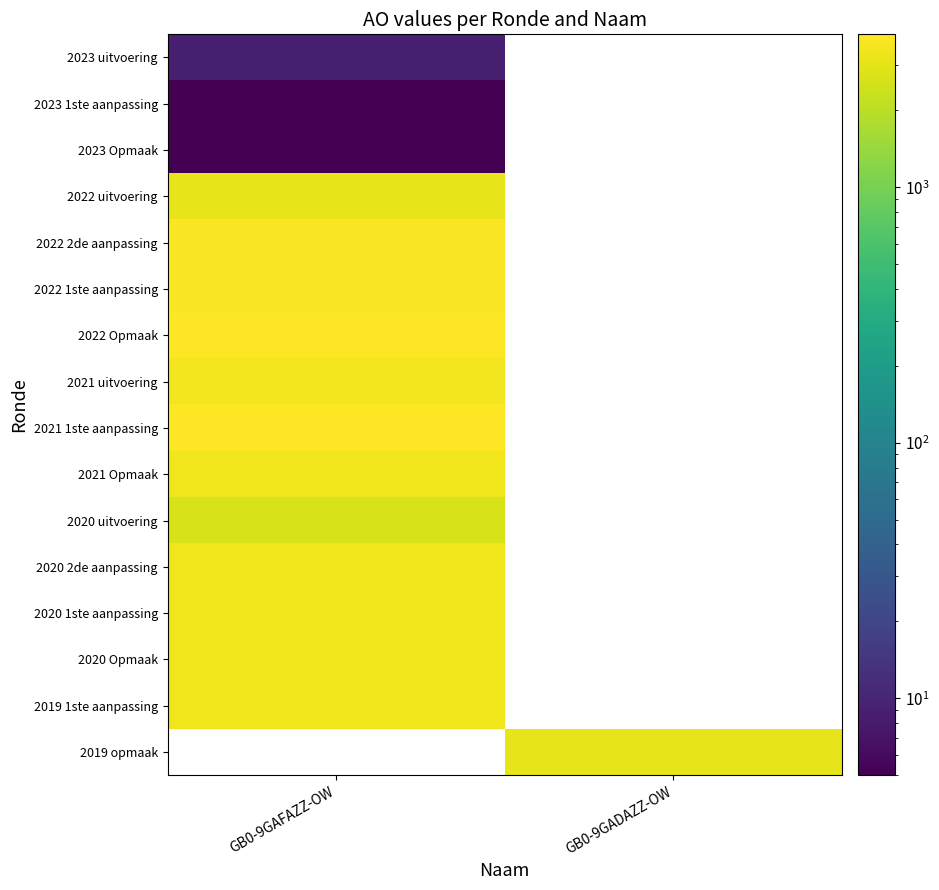

Between GB0-9GADAZZ-OW and GB0-9GAFAZZ-OW, which is larger?

GB0-9GAFAZZ-OW